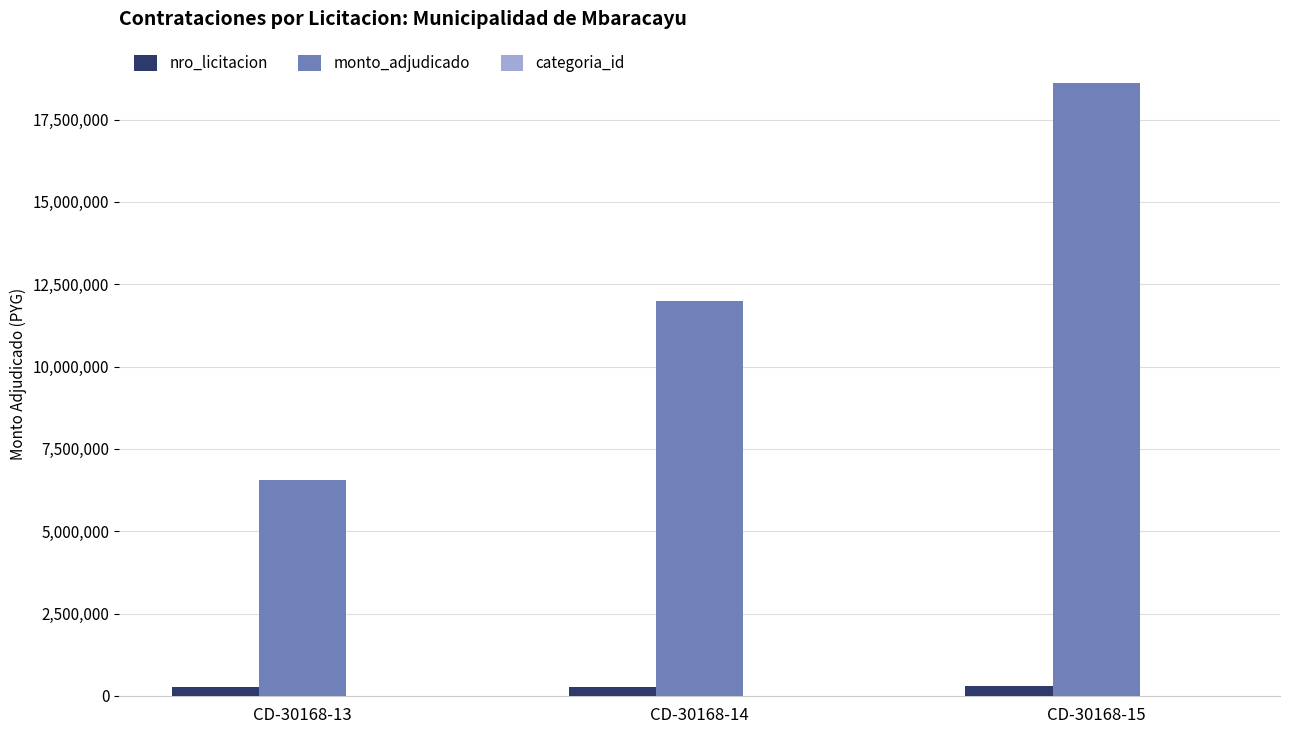

How many groups of bars are there?

3